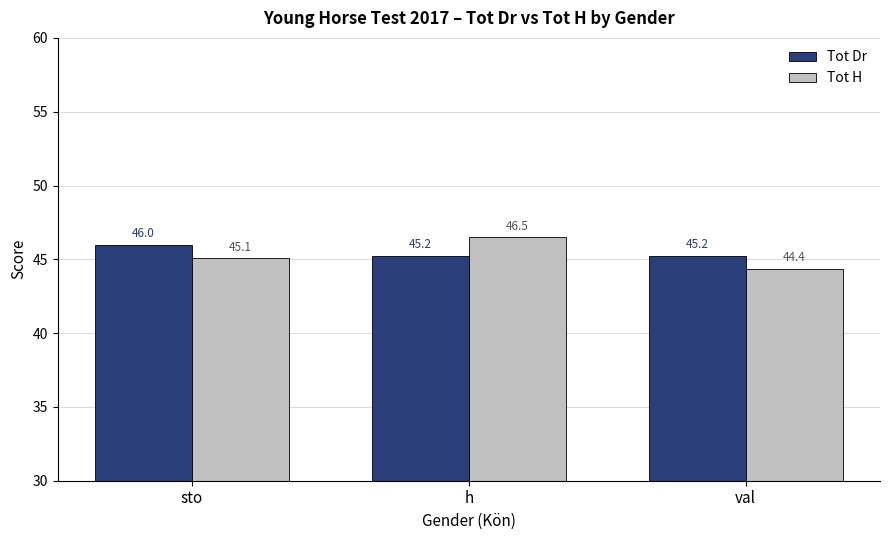

Which series changed the most between h and val?

Tot H